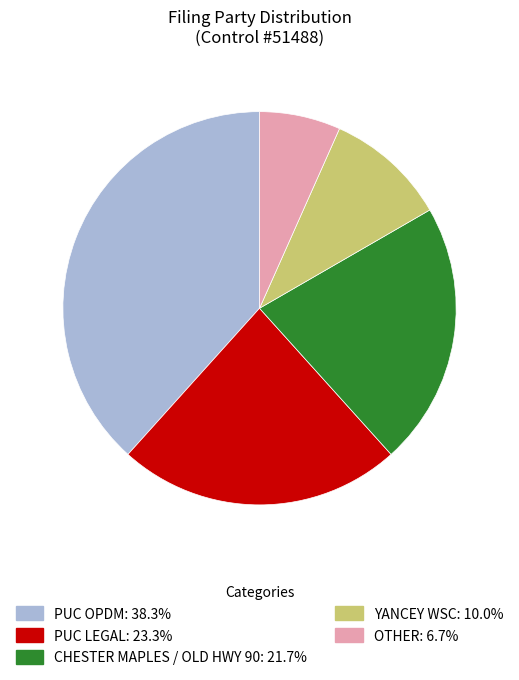

Is there a majority slice in this chart?

No